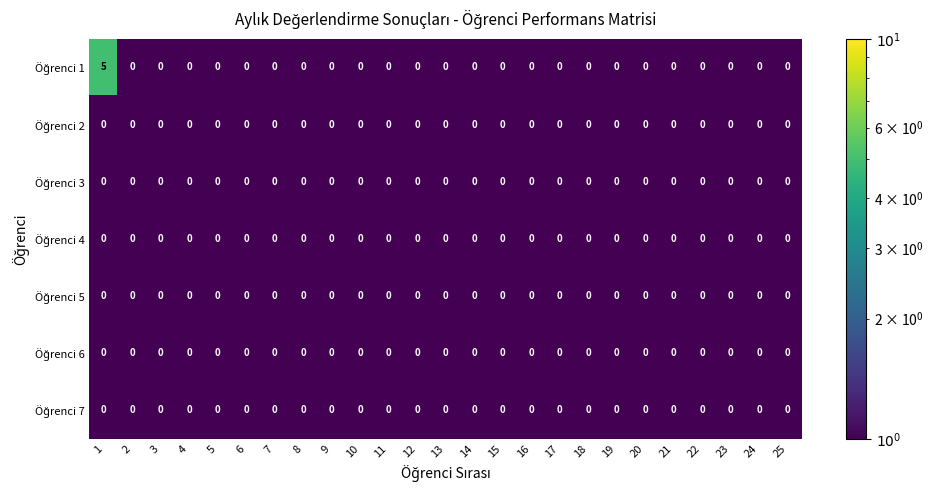

Count the number of categories in the chart.

25